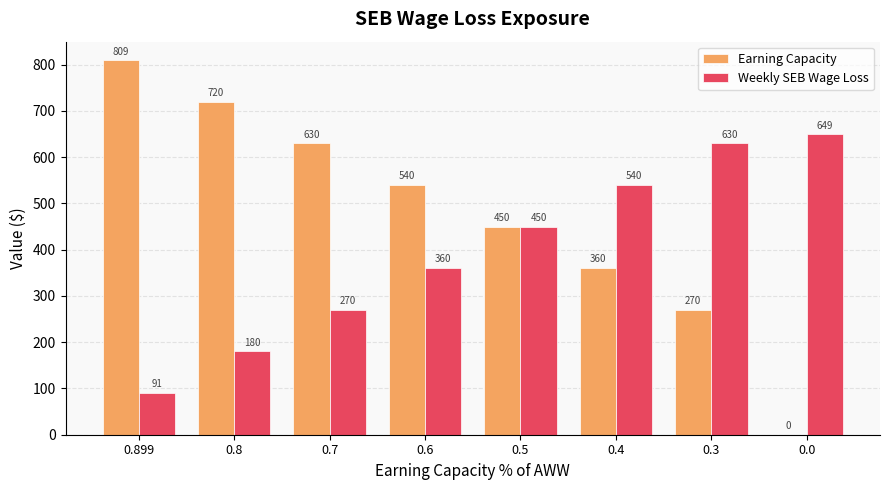

Is it true that Weekly SEB Wage Loss equals 638.1 at 0.5?

False